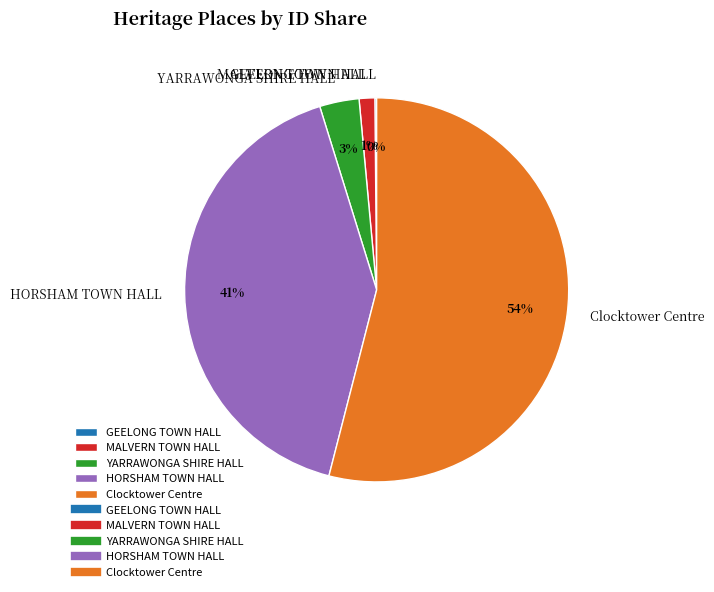

Is the sum of Clocktower Centre and YARRAWONGA SHIRE HALL greater than half?

Yes